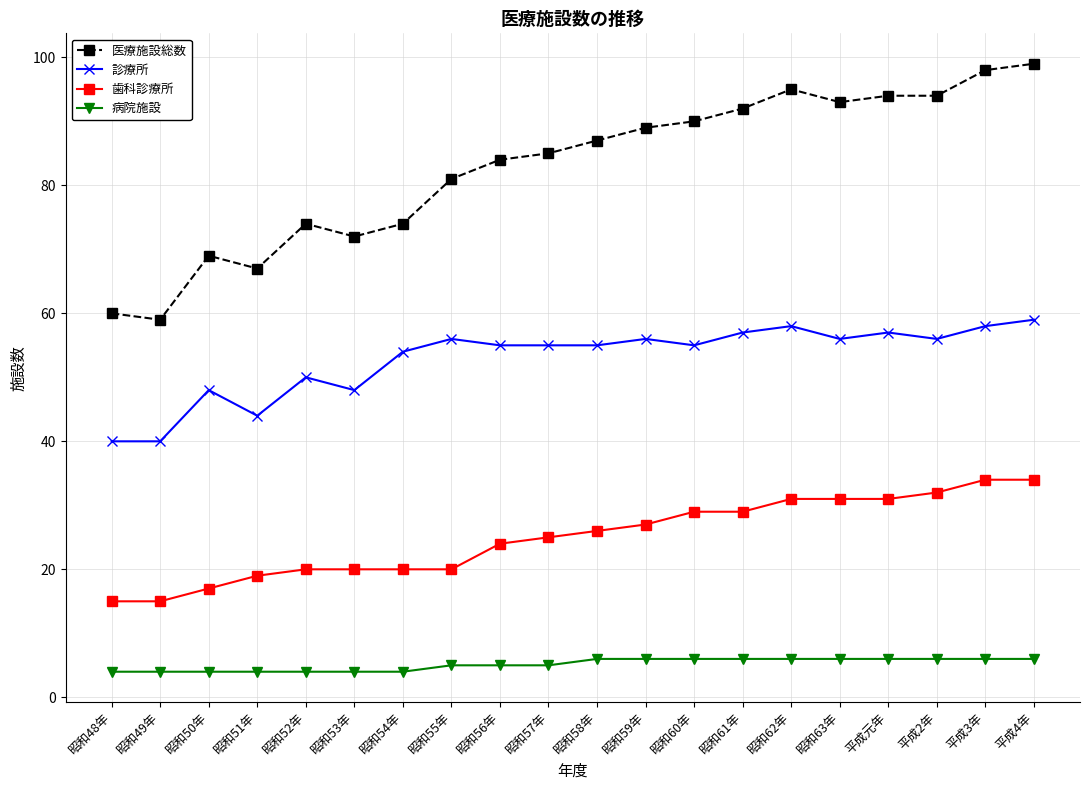

The value of 診療所 at 昭和56年 is 55. True or false?

True